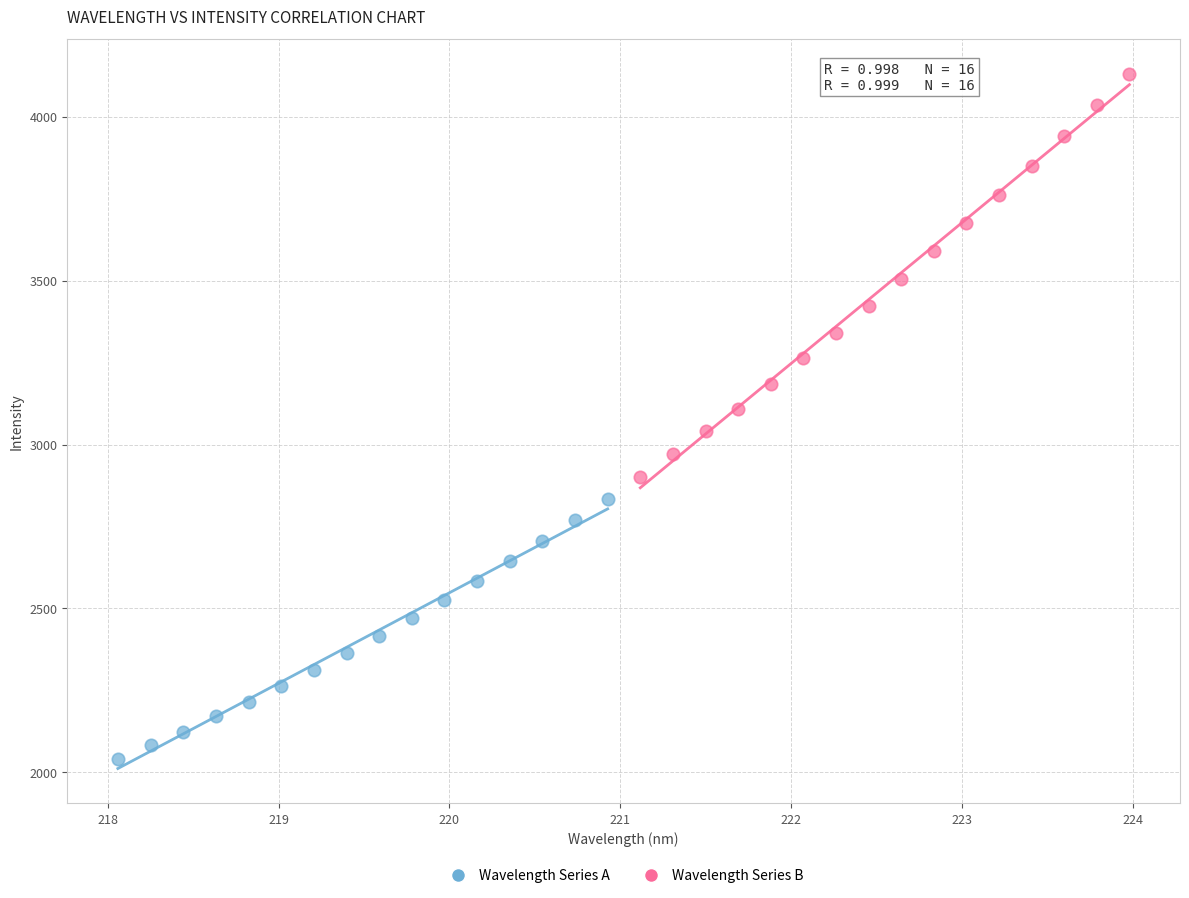

What are all the series names shown in the legend?

Wavelength Series A, Wavelength Series B